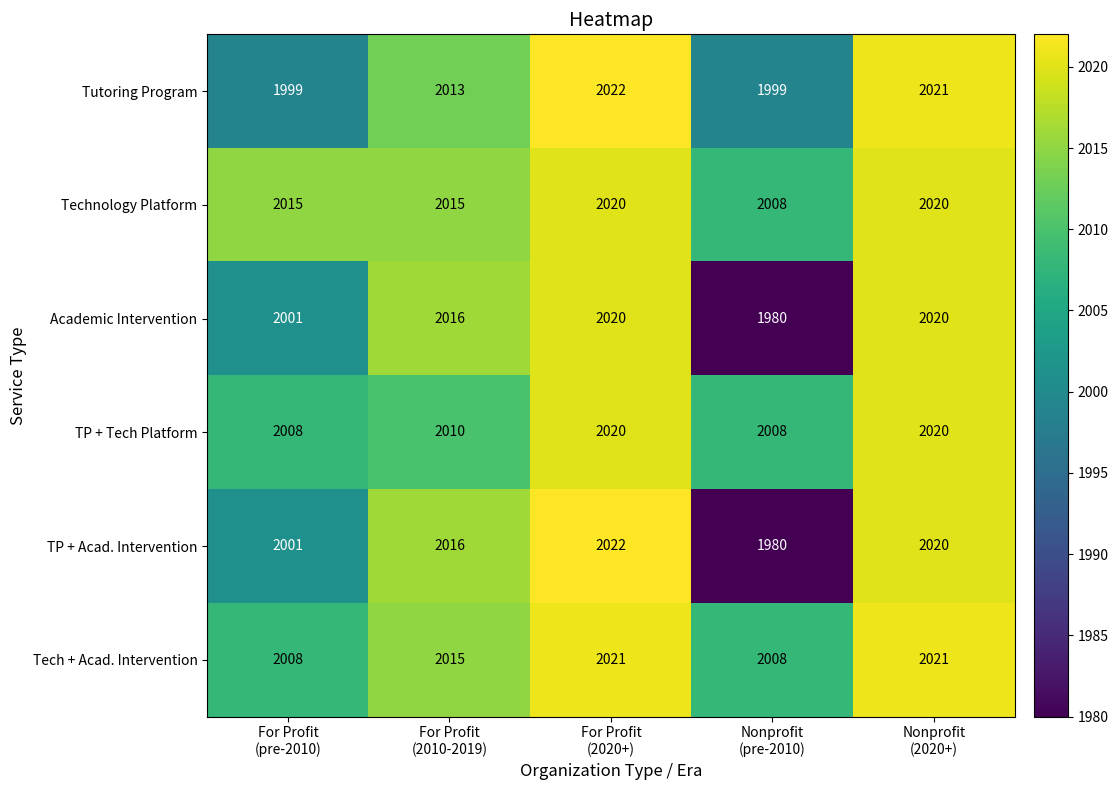

How many series are shown in this chart?

6